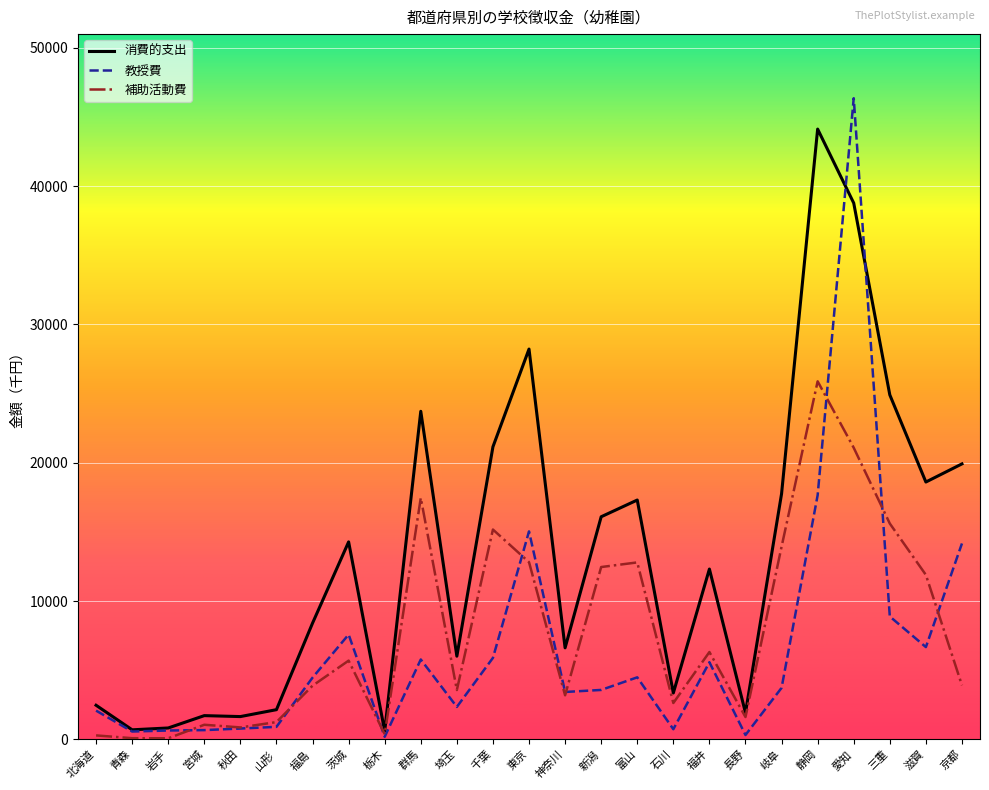

Which series has the largest total across all categories?

消費的支出